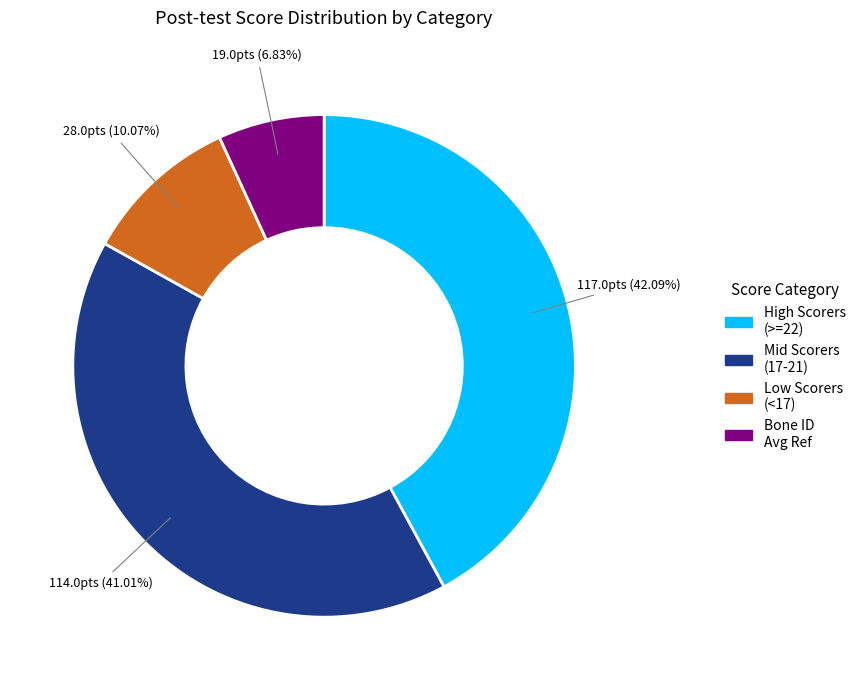

Between Mid Scorers (17-21) and High Scorers (>=22), which is larger?

High Scorers (>=22)